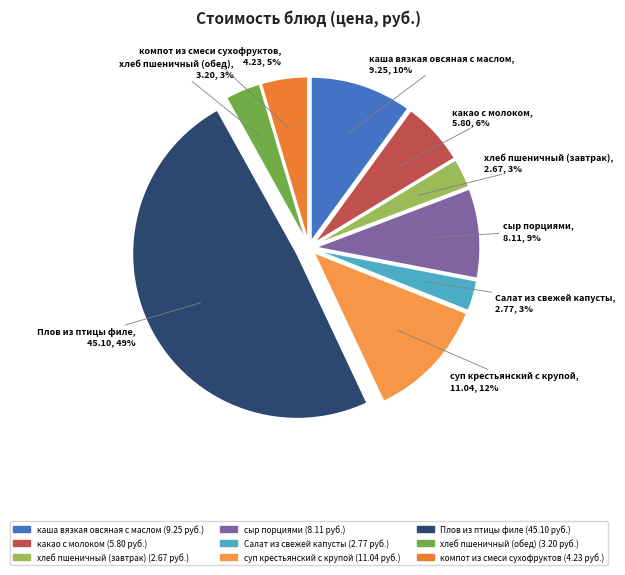

Is there any slice that represents more than half of the pie?

No